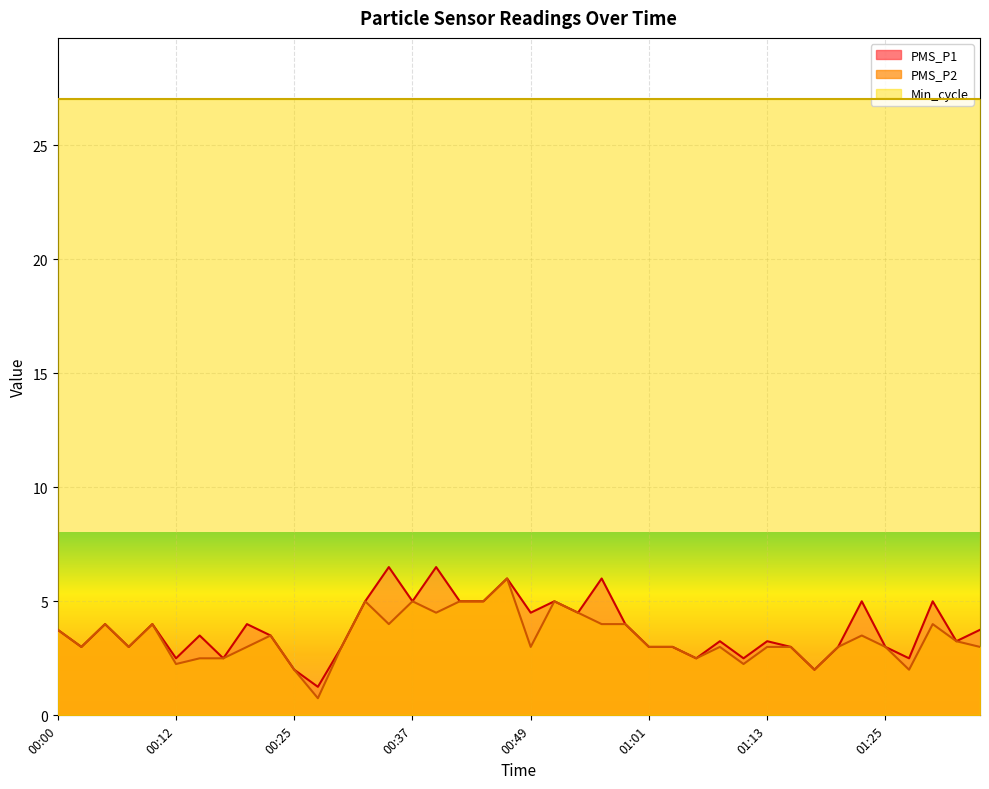

Which series has the largest total across all categories?

Min_cycle